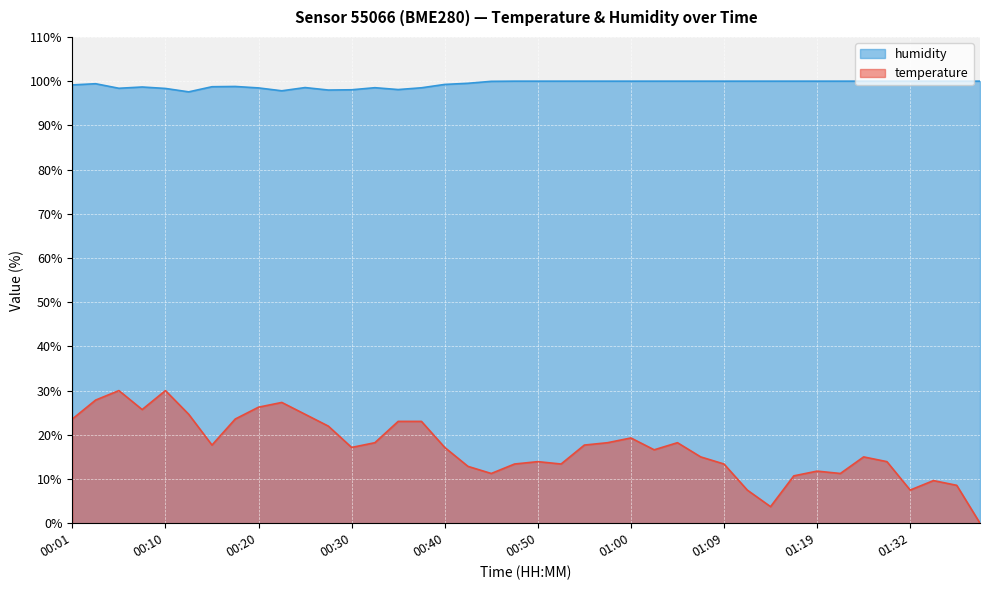

At which category is the sum across all series the highest?

00:05